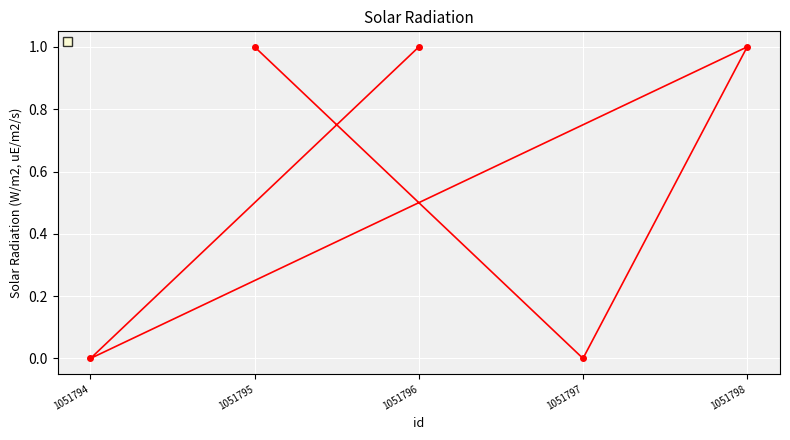

What is the sum of all values?

3